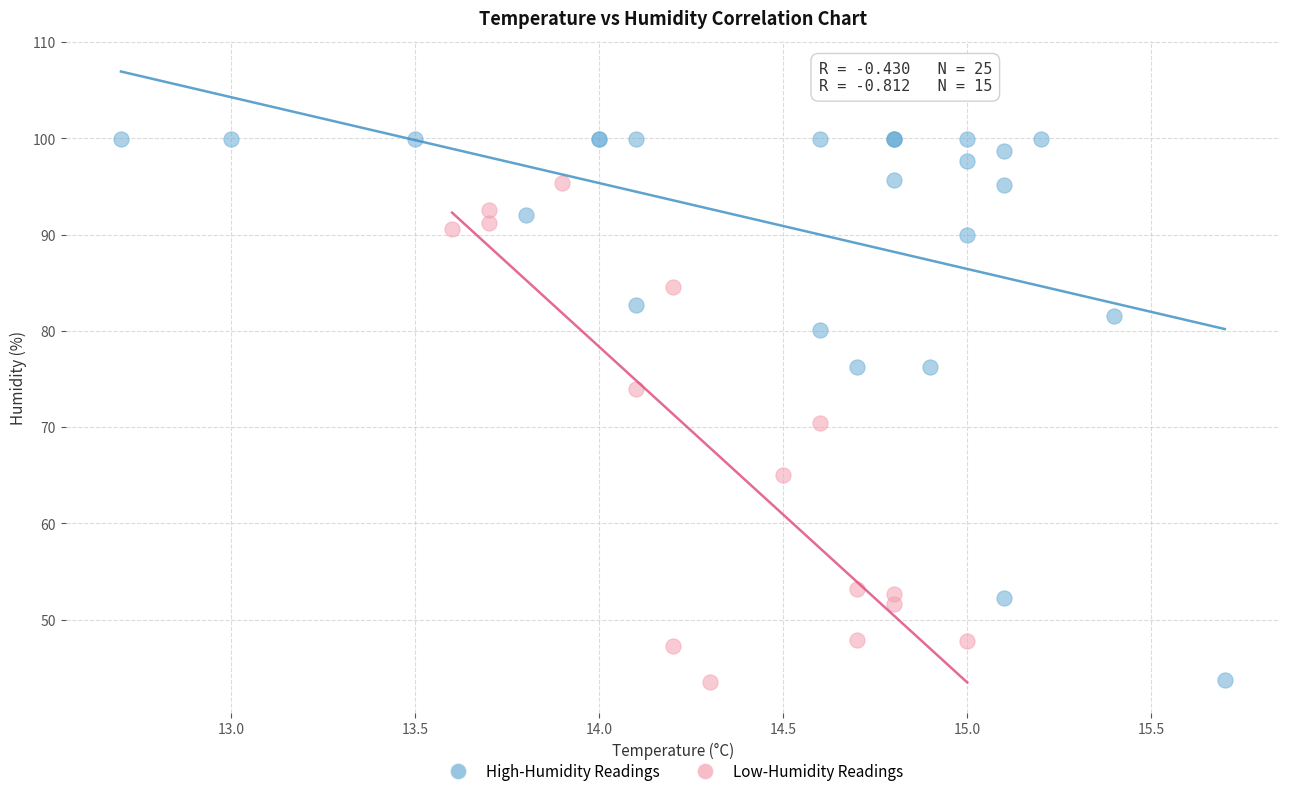

Which series reaches the maximum Y coordinate?

High-Humidity Readings